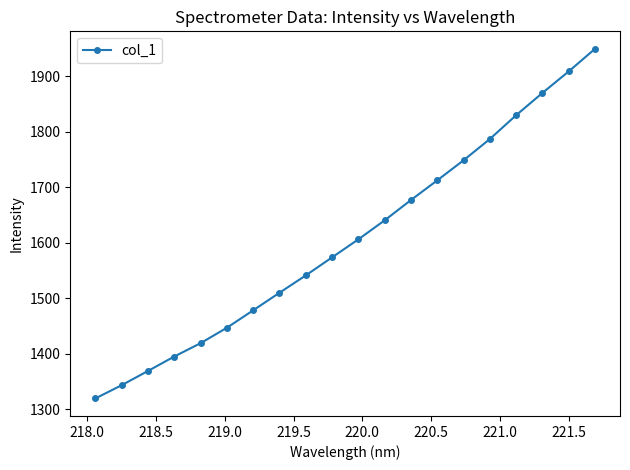

What is the average value?

1606.1